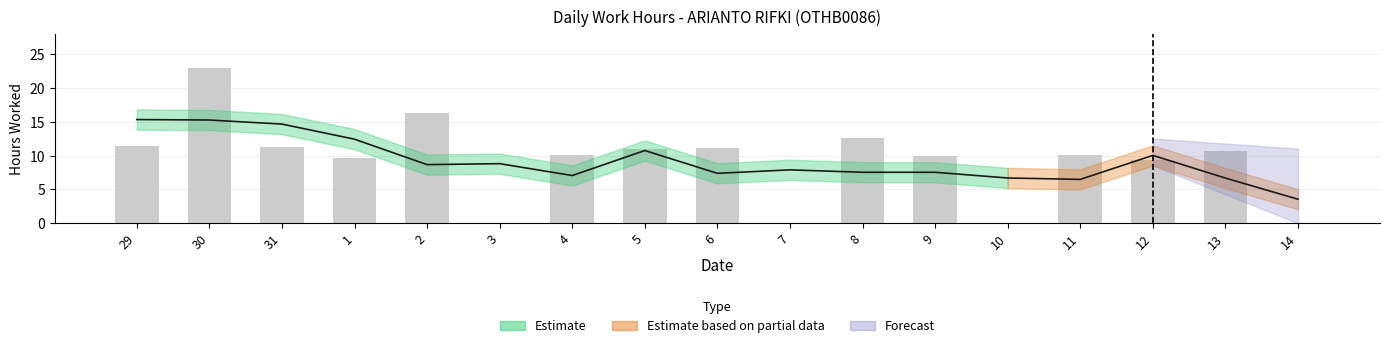

Reading left to right, transcribe all the data shown in this chart.

29=11.5	30=23.1	31=11.3	1=9.7	2=16.3	3=0.0	4=10.1	5=11.1	6=11.1	7=0.0	8=12.6	9=10.0	10=0.0	11=10.1	12=9.4	13=10.7	14=0.0